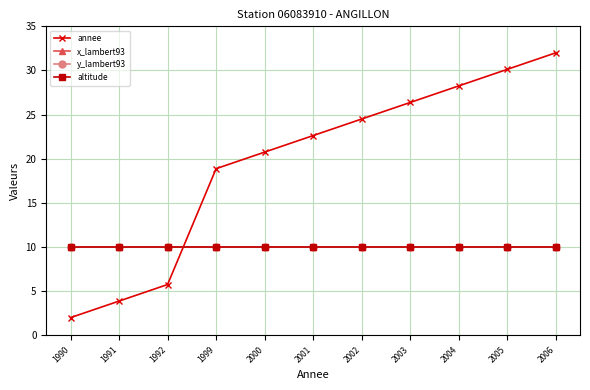

What is the difference between the highest and lowest values at 1991?

6.1